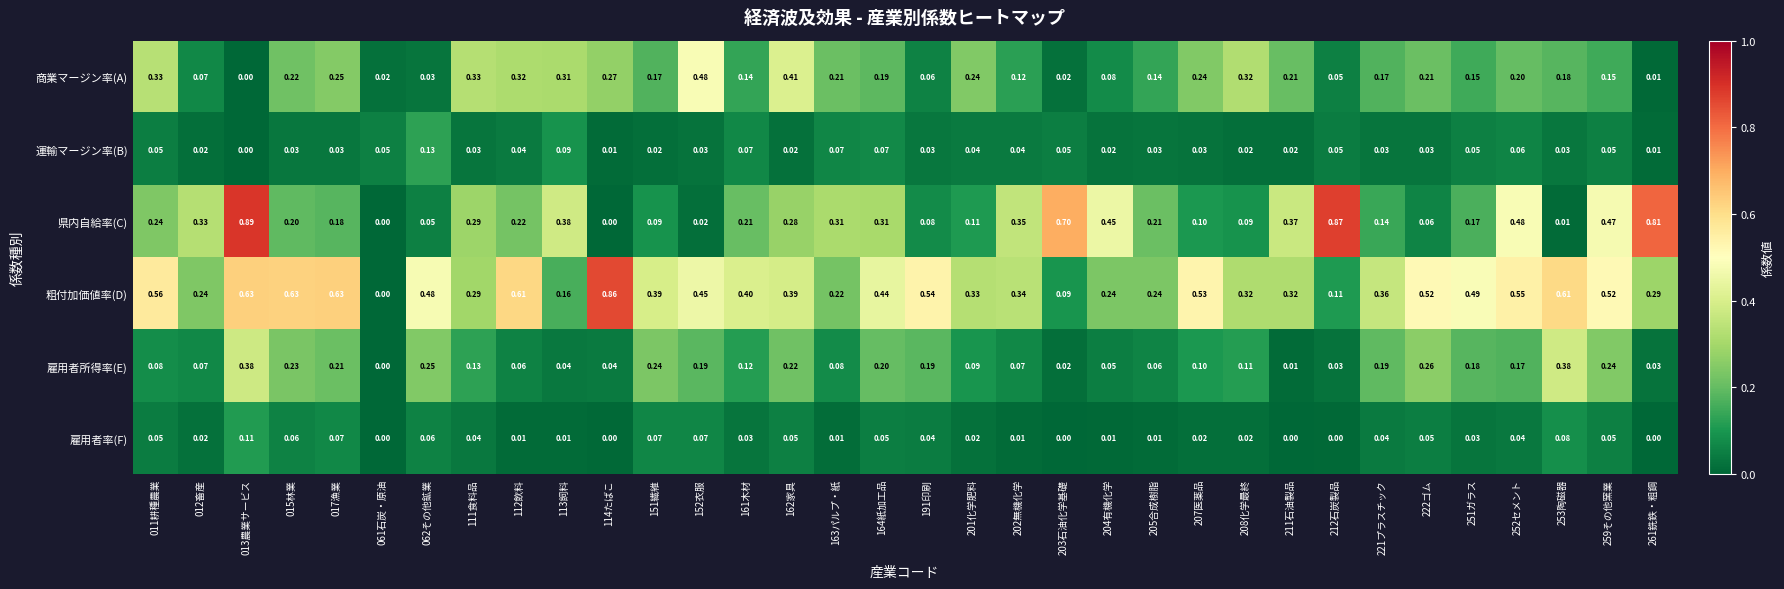

Is the value of 粗付加価値率(D) at 164紙加工品 greater than the value of 商業マージン率(A) at 251ガラス?

Yes